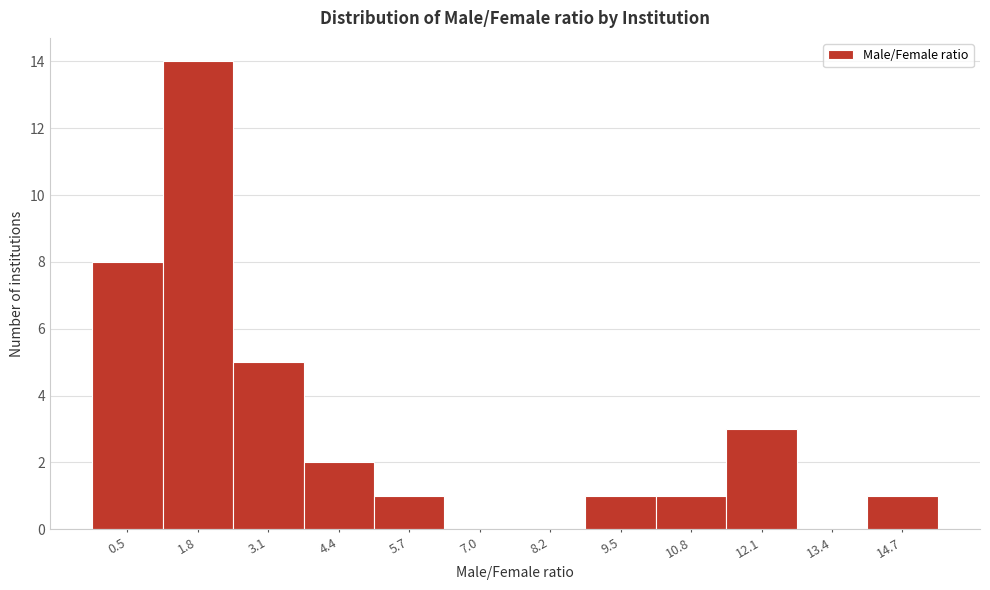

Reading left to right, transcribe all the data shown in this chart.

0.5=8	1.8=14	3.1=5	4.4=2	5.7=1	7.0=0	8.2=0	9.5=1	10.8=1	12.1=3	13.4=0	14.7=1